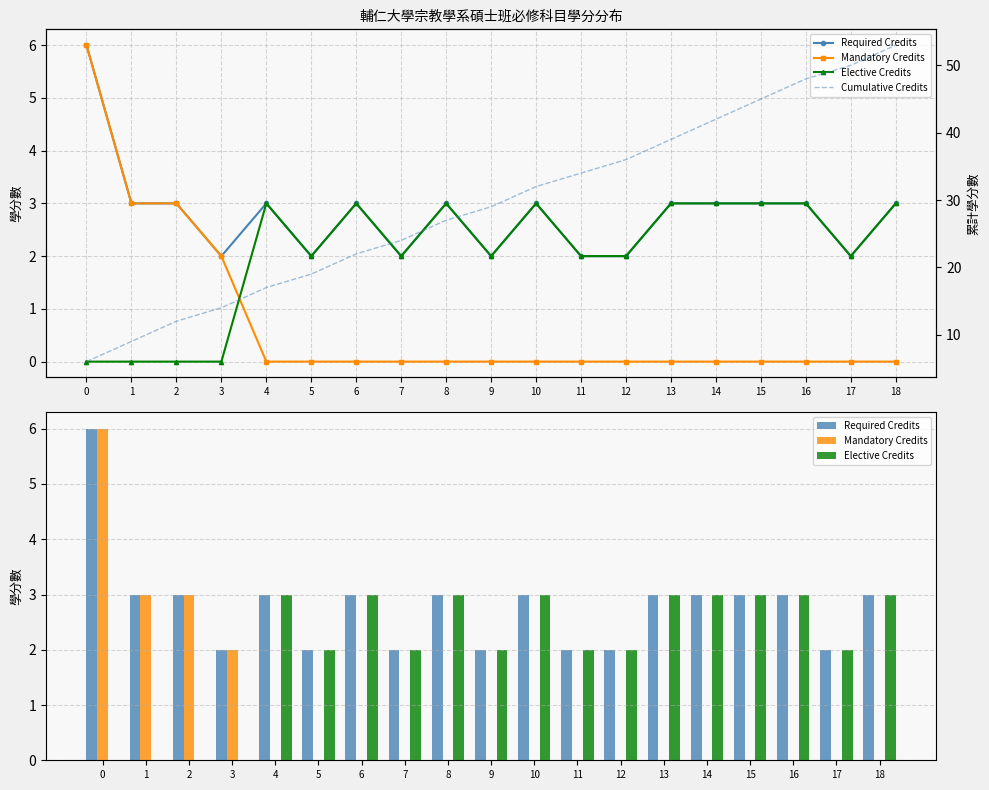

Is it true that Required Credits equals 5 at 16?

False